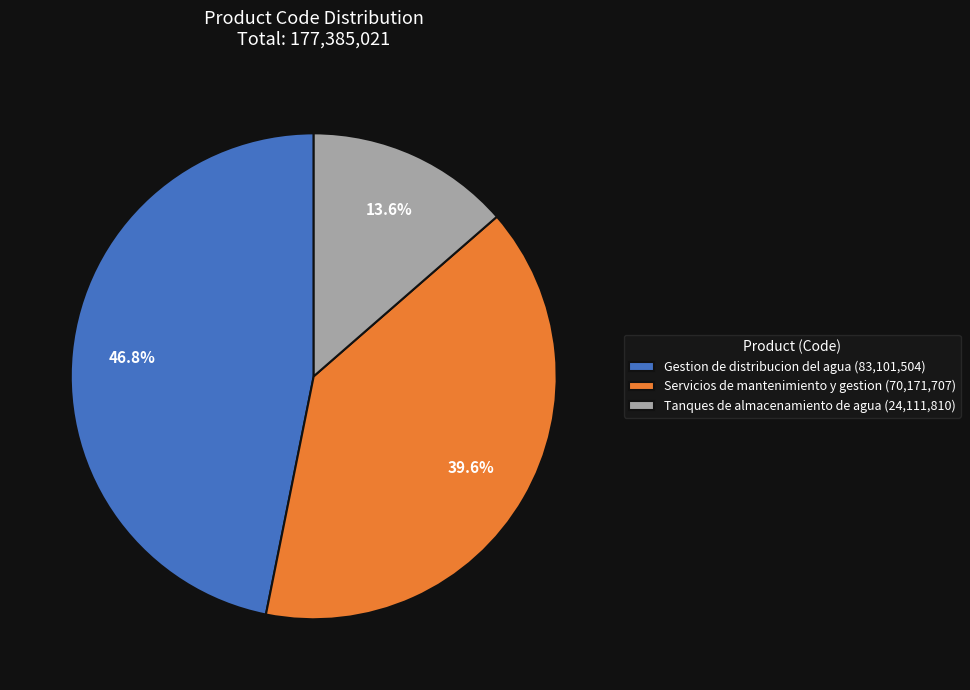

Count the number of slices in the pie.

3